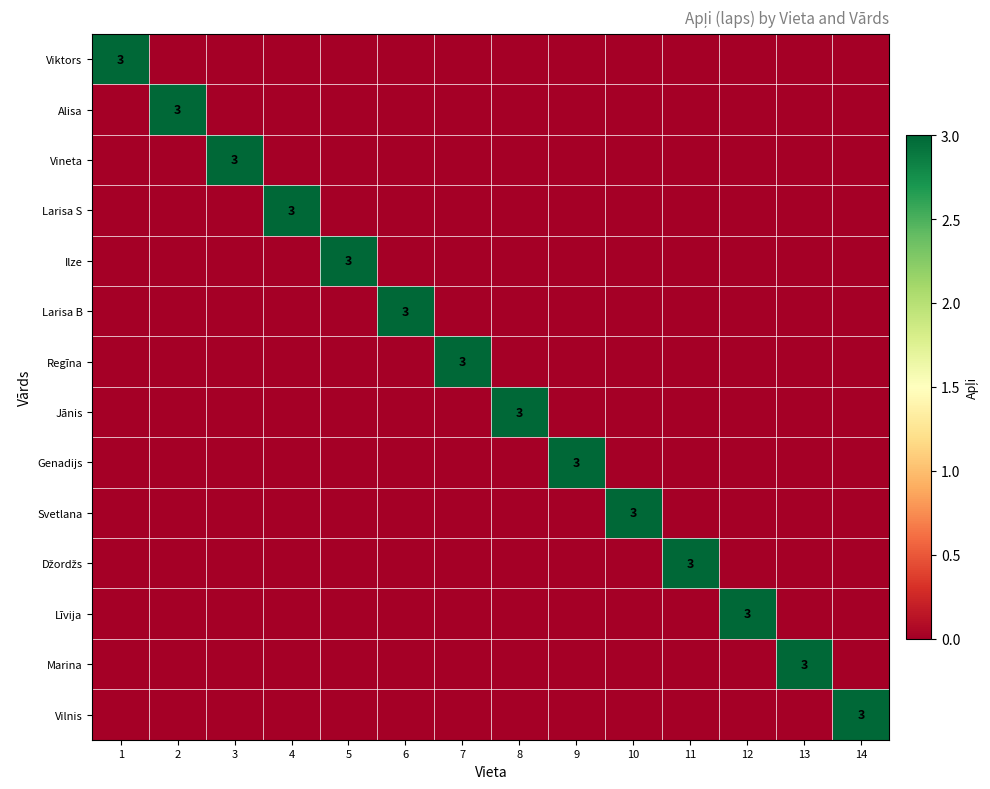

What is the spread (max minus min) of values at 13?

3